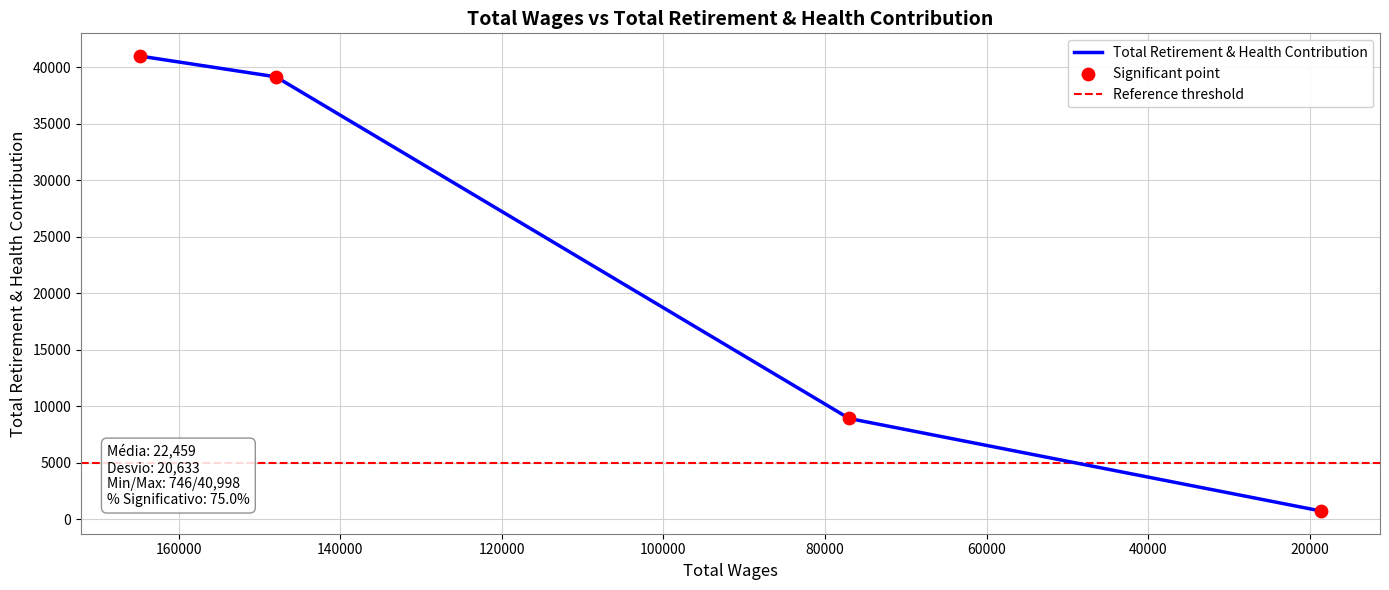

What is the change in value from 164758 to 18642?

-40252